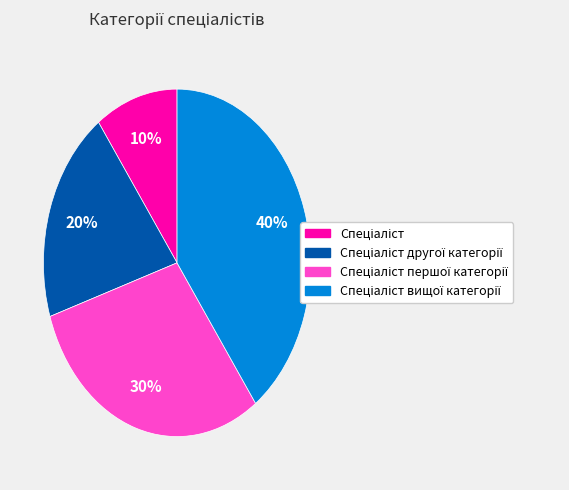

To the nearest percent, what is the difference between the largest and smallest slice percentages?

30%